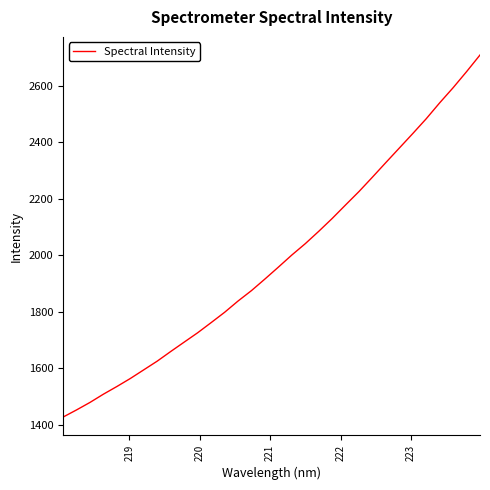

What is the average value?

1983.1